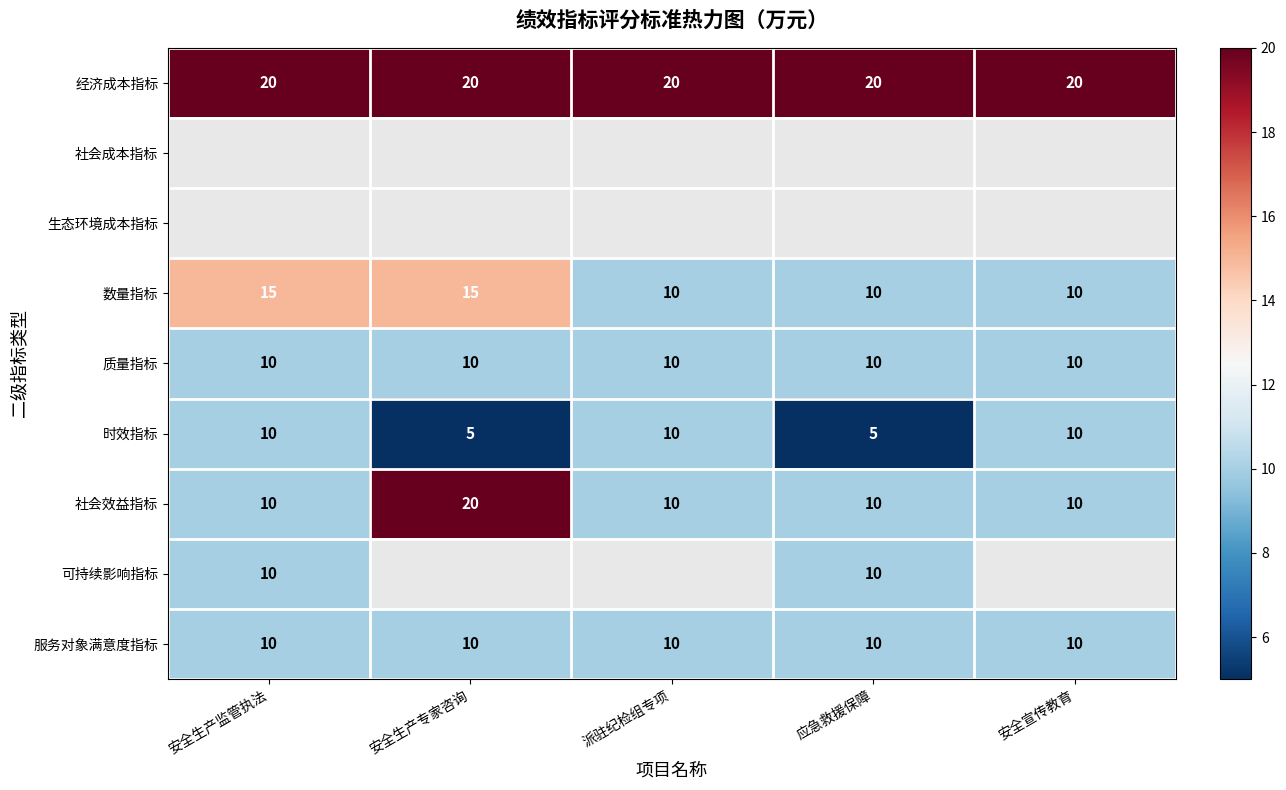

The value of 社会效益指标 at 安全生产监管执法 is 2.0. True or false?

False